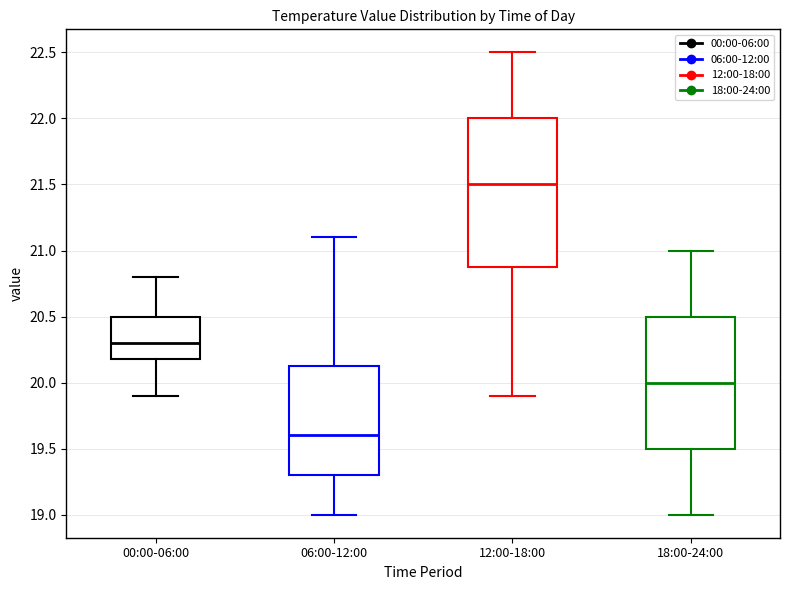

Which box has the highest median line?

12:00-18:00